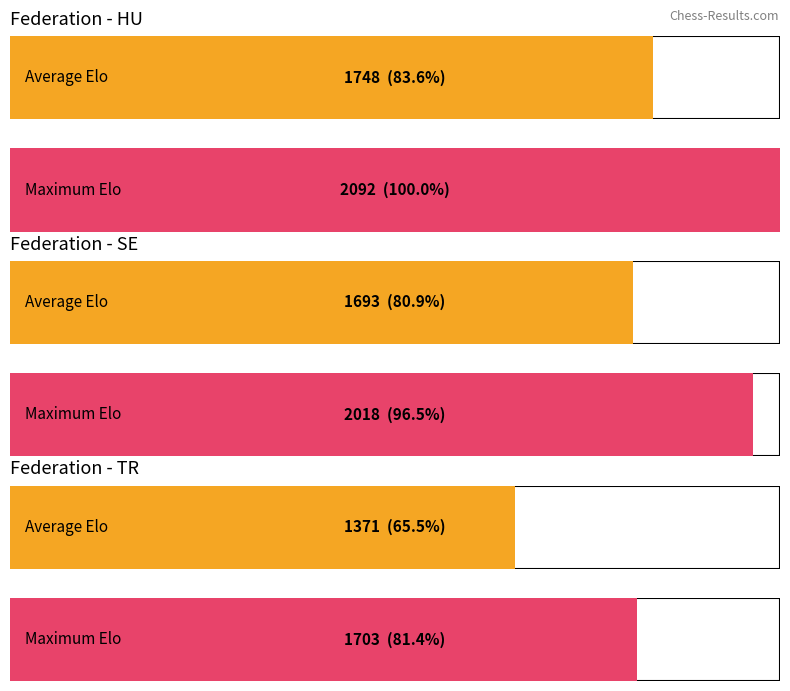

Where is Maximum Elo nearest to the value 1865?

SE